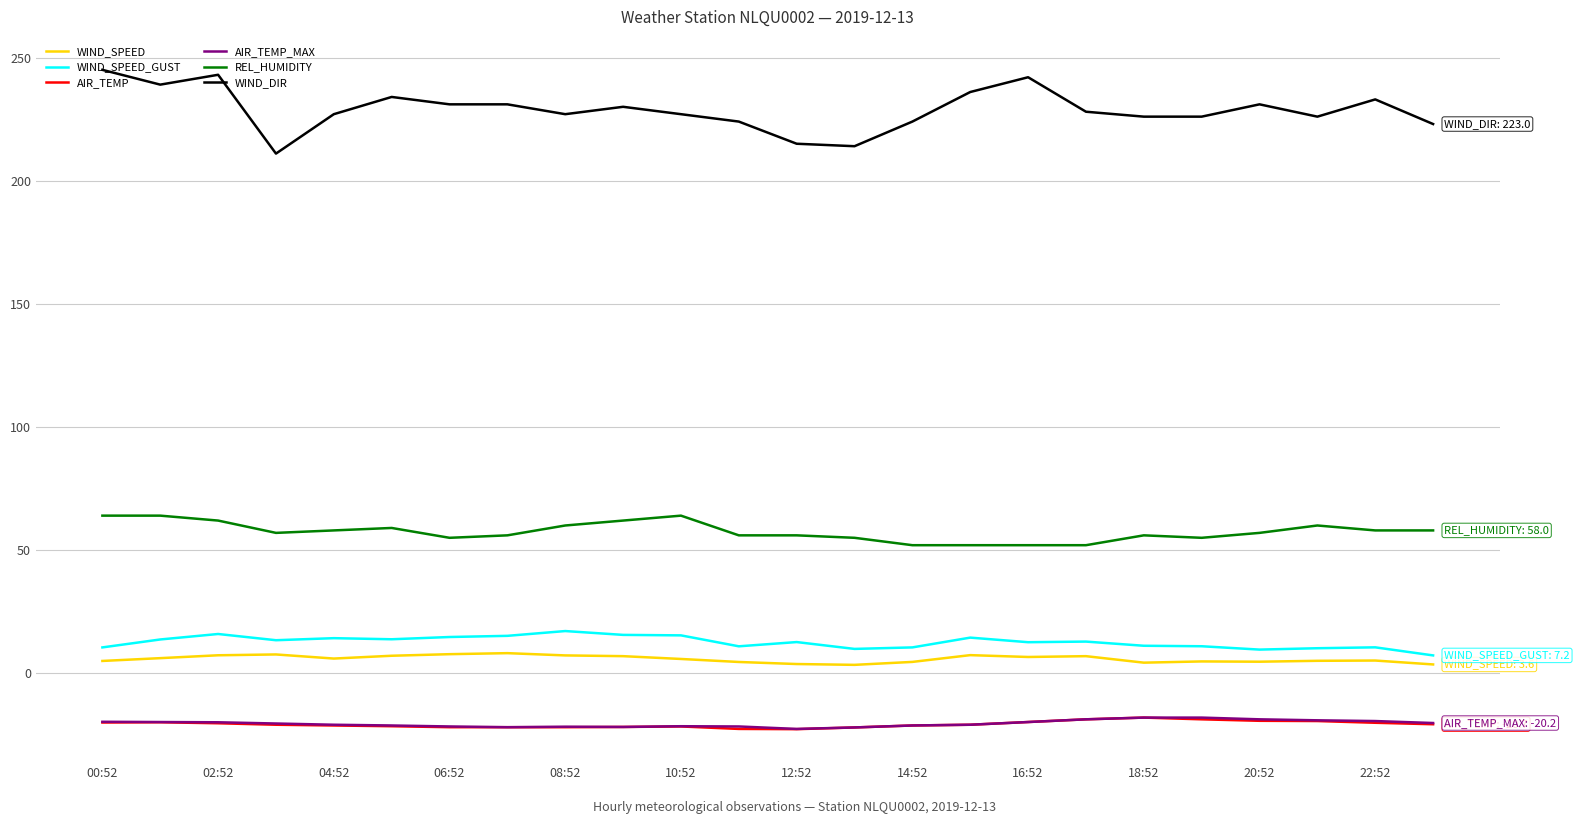

True or false: AIR_TEMP and REL_HUMIDITY intersect in this chart.

False